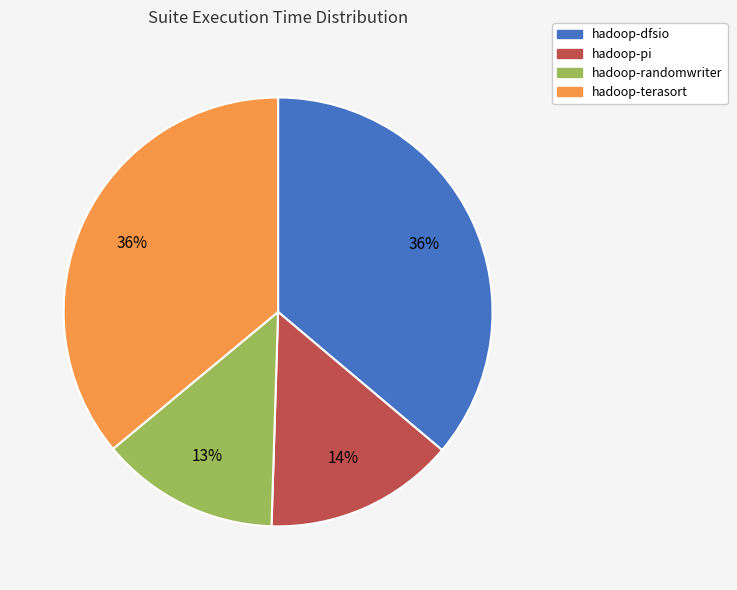

What is the ratio of the value at hadoop-randomwriter to the value at hadoop-terasort?

0.4